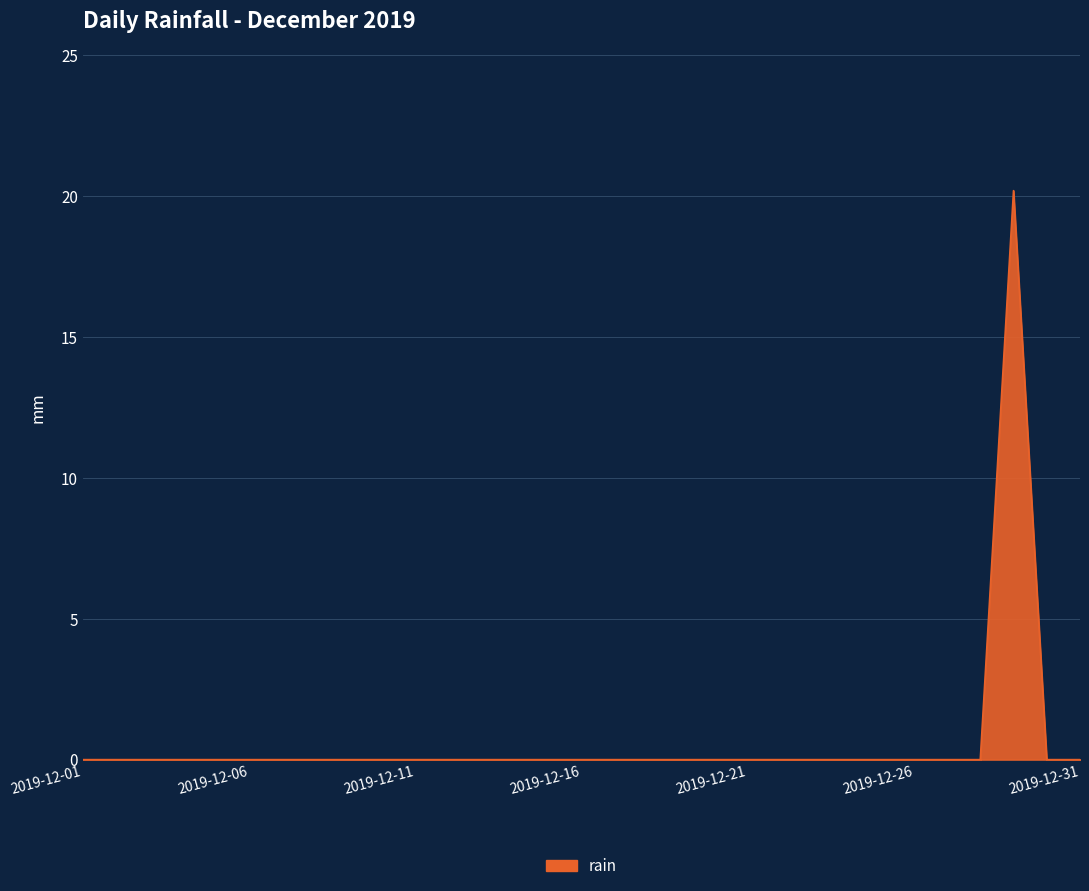

What is the greatest value displayed?

20.2